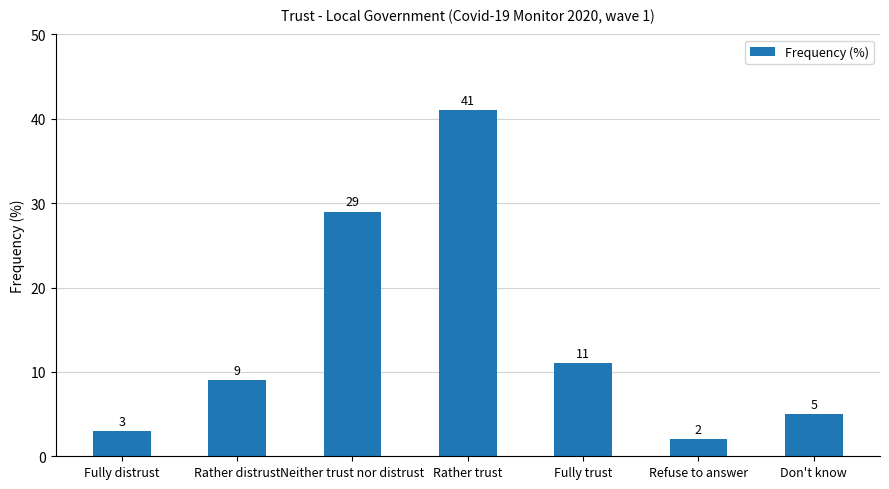

Rank the categories by value from lowest to highest.

Refuse to answer, Fully distrust, Don't know, Rather distrust, Fully trust, Neither trust nor distrust, Rather trust